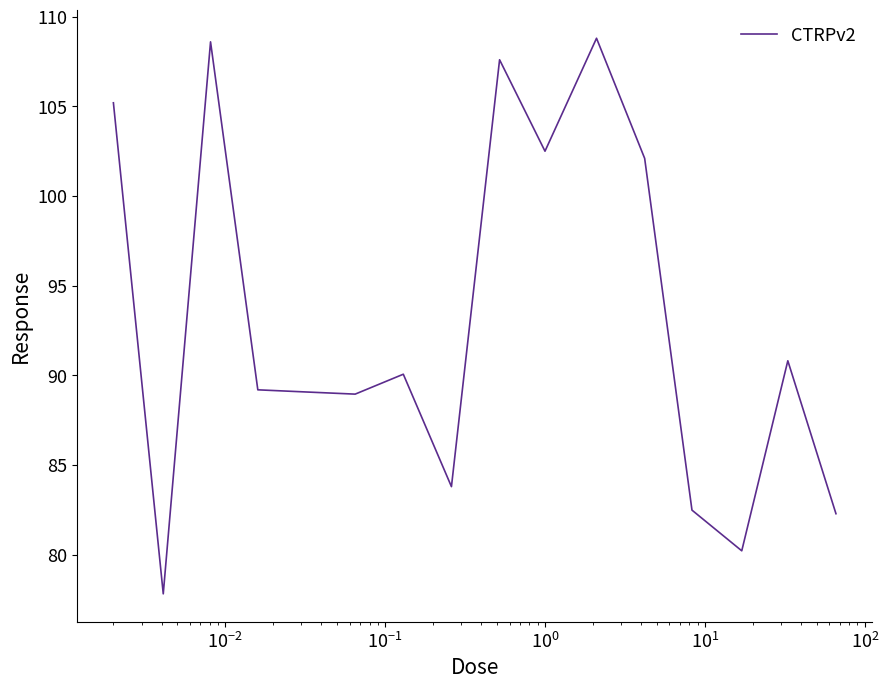

What is the difference between the maximum and minimum values?

31.0